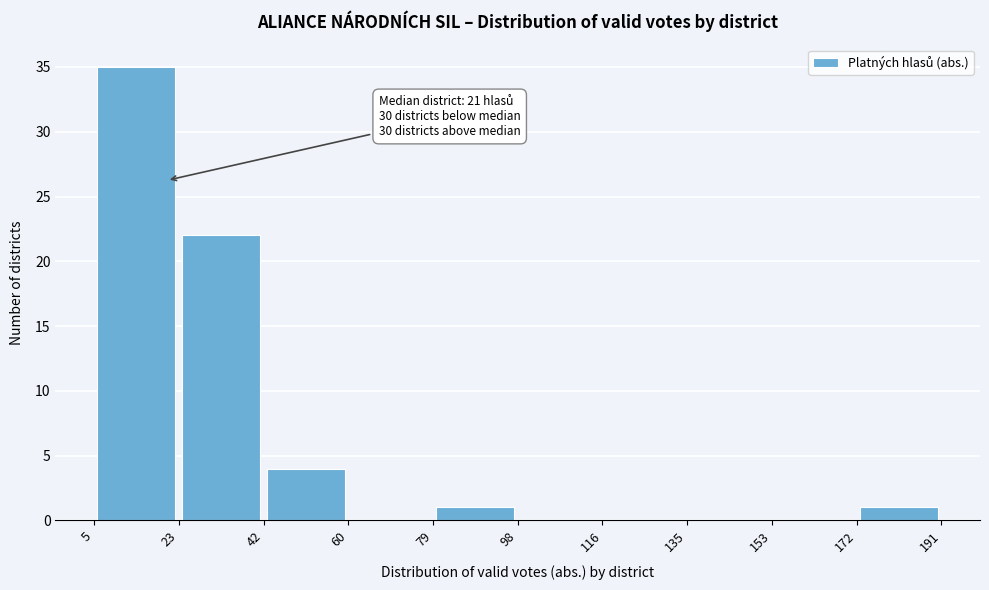

Over which range of the x-axis is the bar tallest?

5 to 23